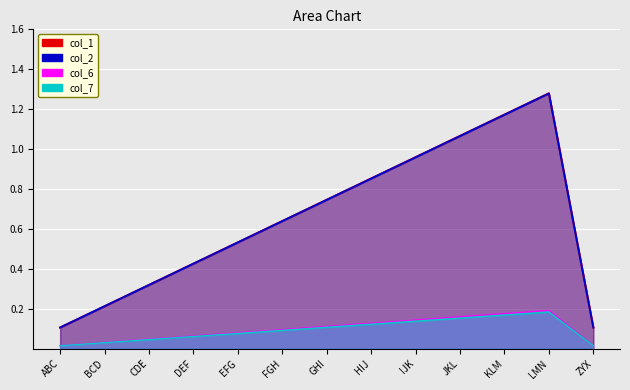

What is the label of the 1st point from the right?

ZYX